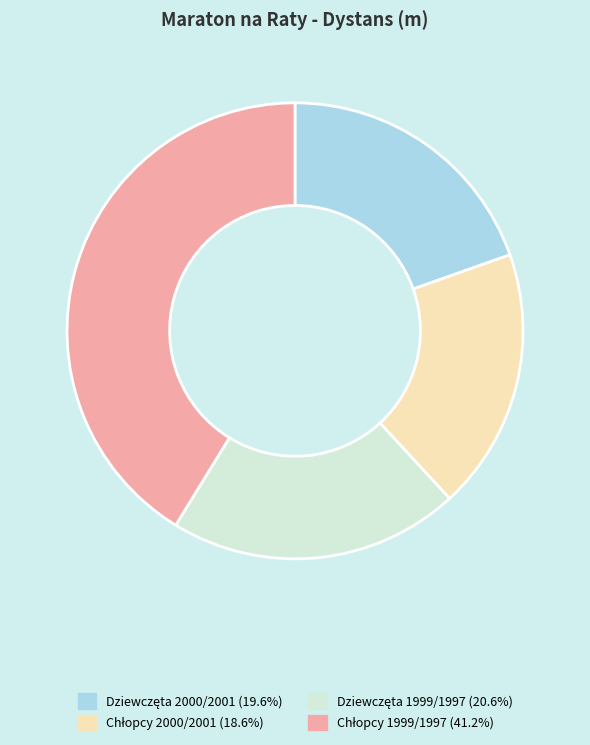

Is there any slice that represents more than half of the pie?

No